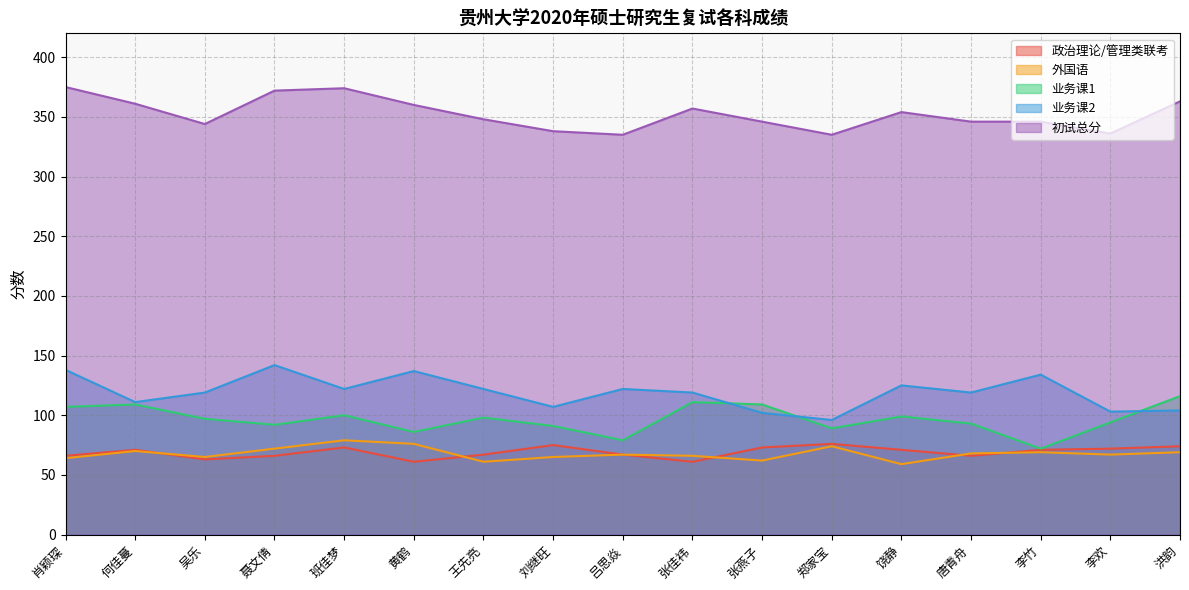

What is the minimum value for 政治理论/管理类联考?

61